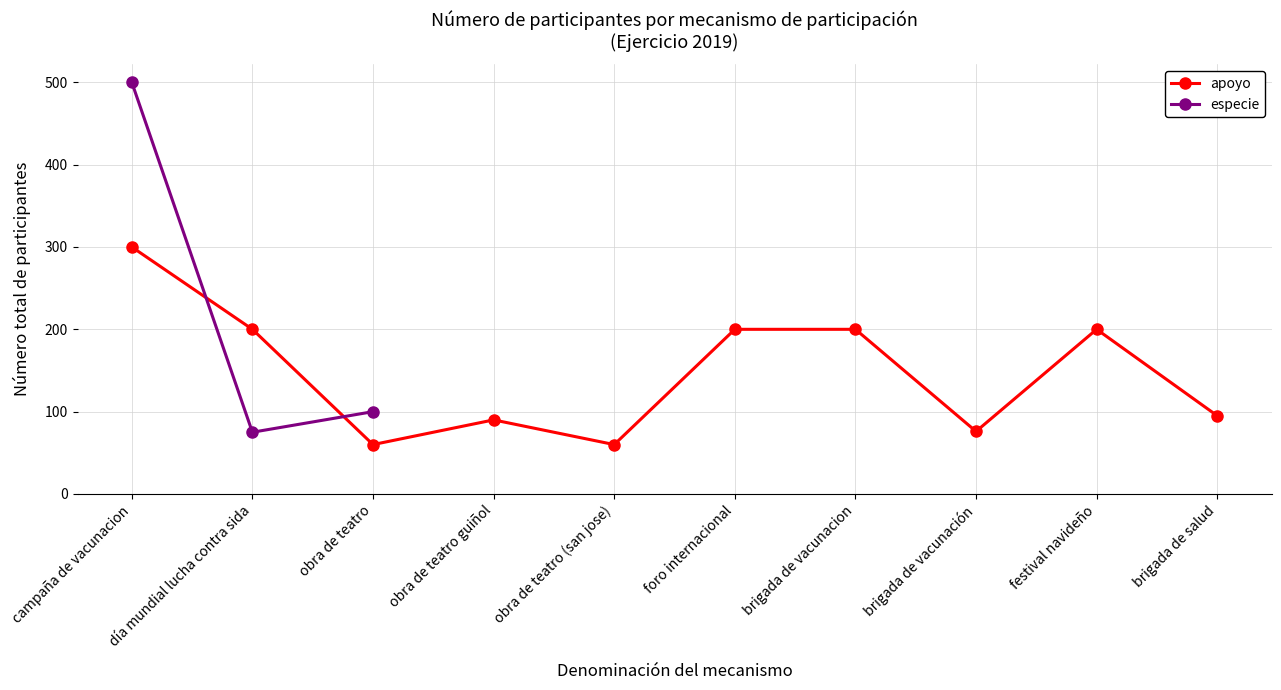

Which series has the largest range (max minus min)?

especie